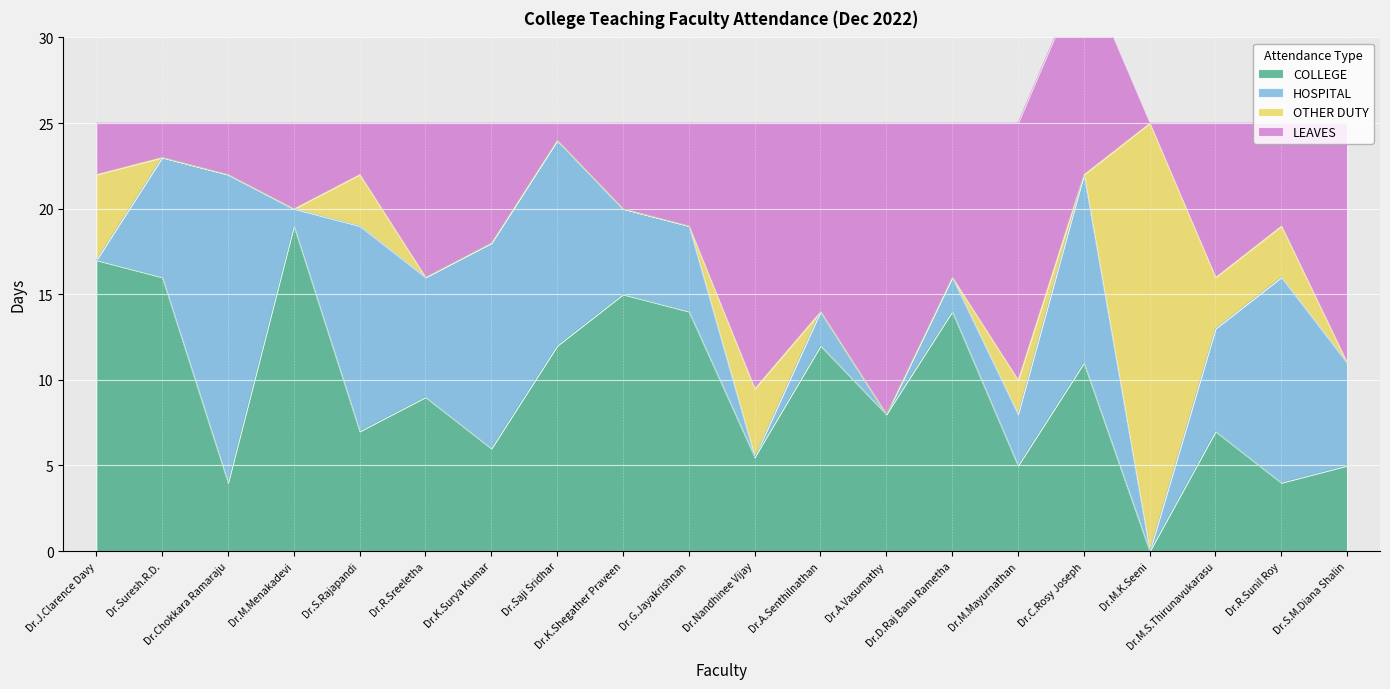

Where is HOSPITAL nearest to the value 9?

Dr.Suresh.R.D.